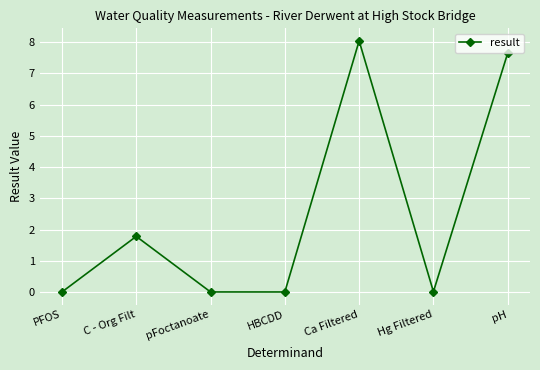

Where is the data nearest to the value 4?

C - Org Filt